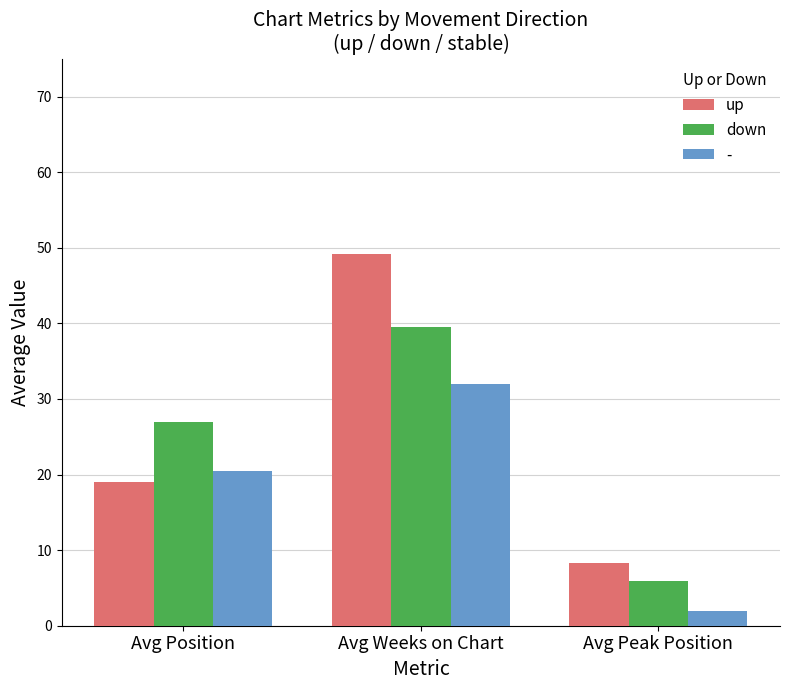

What is the label of the 3rd bar from the left?

Avg Peak Position